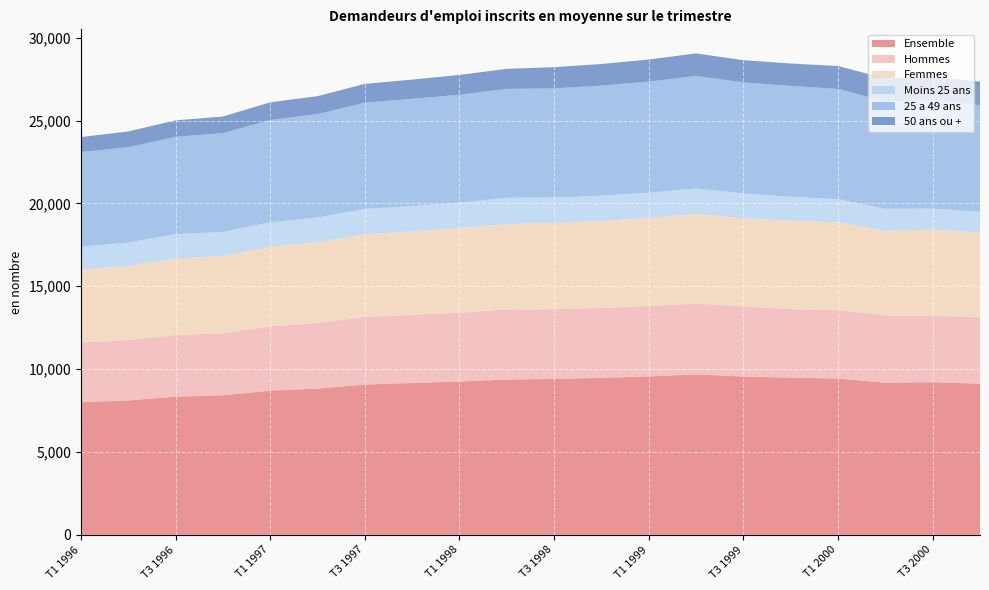

Reading right to left, extract all data points from this chart.

Ensemble: 9120	9210	9180	9430	9480	9550	9680	9560	9470	9410	9370	9250	9160	9070	8820	8700	8420	8330	8110	8000
Hommes: 4000	4030	4060	4140	4140	4230	4280	4240	4230	4210	4230	4150	4120	4080	3970	3880	3740	3720	3640	3600
Femmes: 5110	5180	5120	5290	5340	5320	5410	5320	5240	5200	5150	5100	5030	4990	4860	4820	4670	4620	4480	4400
Moins 25 ans: 1270	1270	1320	1400	1440	1500	1530	1530	1530	1530	1590	1550	1530	1530	1500	1460	1450	1480	1410	1390
25 a 49 ans: 6430	6530	6470	6650	6690	6700	6790	6700	6640	6590	6570	6510	6470	6410	6240	6170	5960	5870	5750	5710
50 ans ou +: 1420	1400	1390	1380	1350	1340	1360	1330	1300	1280	1210	1190	1160	1130	1080	1070	1000	990	950	900